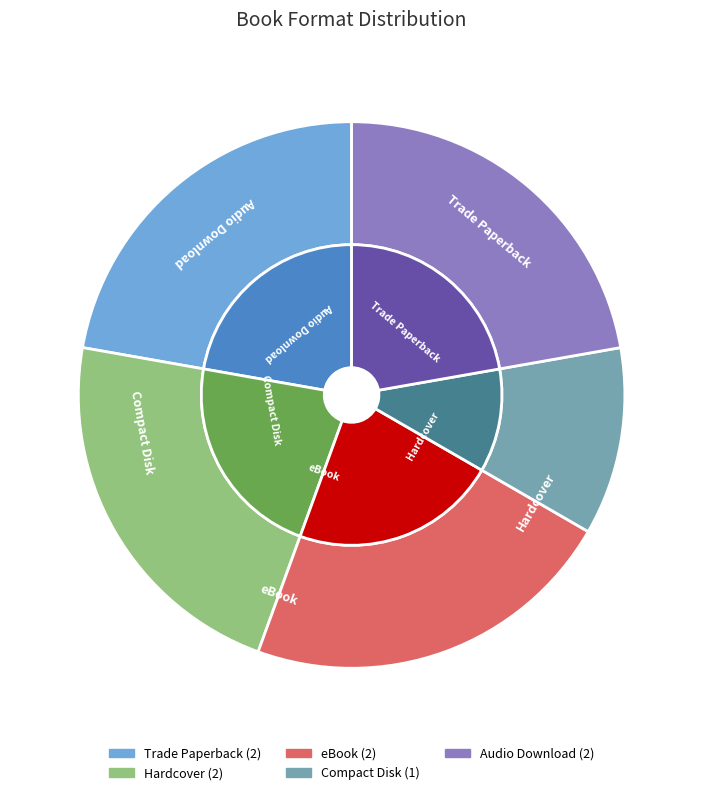

Which has a higher value, eBook or Audio Download?

eBook